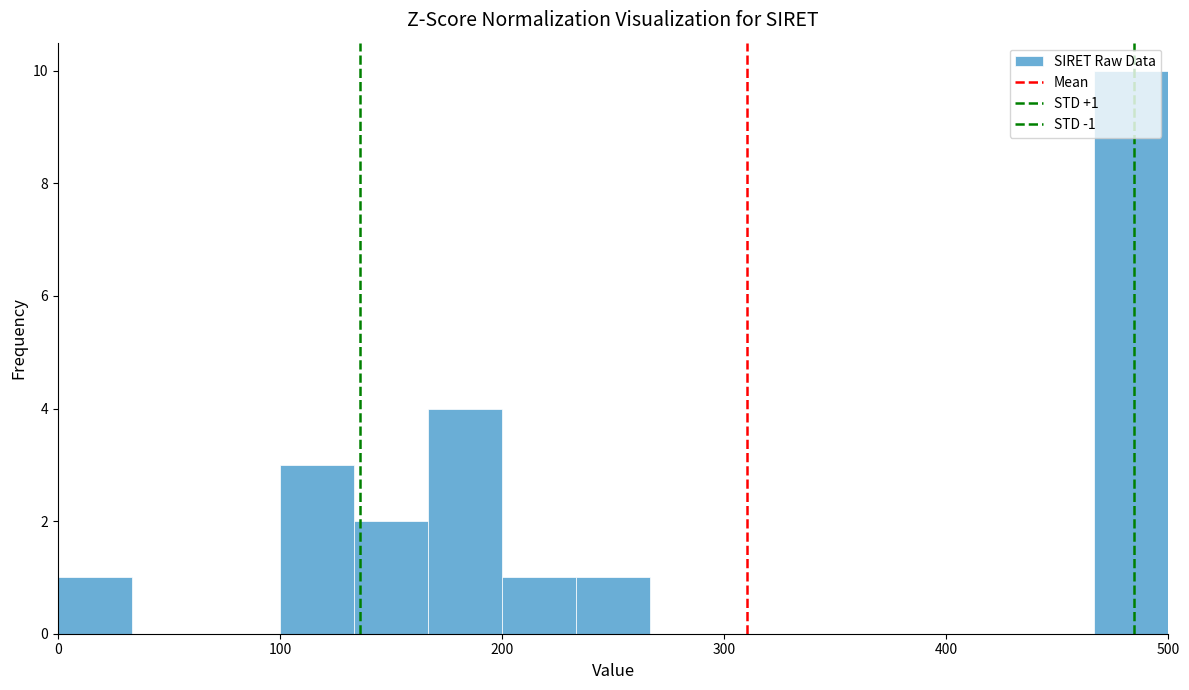

Read against the x-axis, roughly where is the centre of the tallest bar?

480